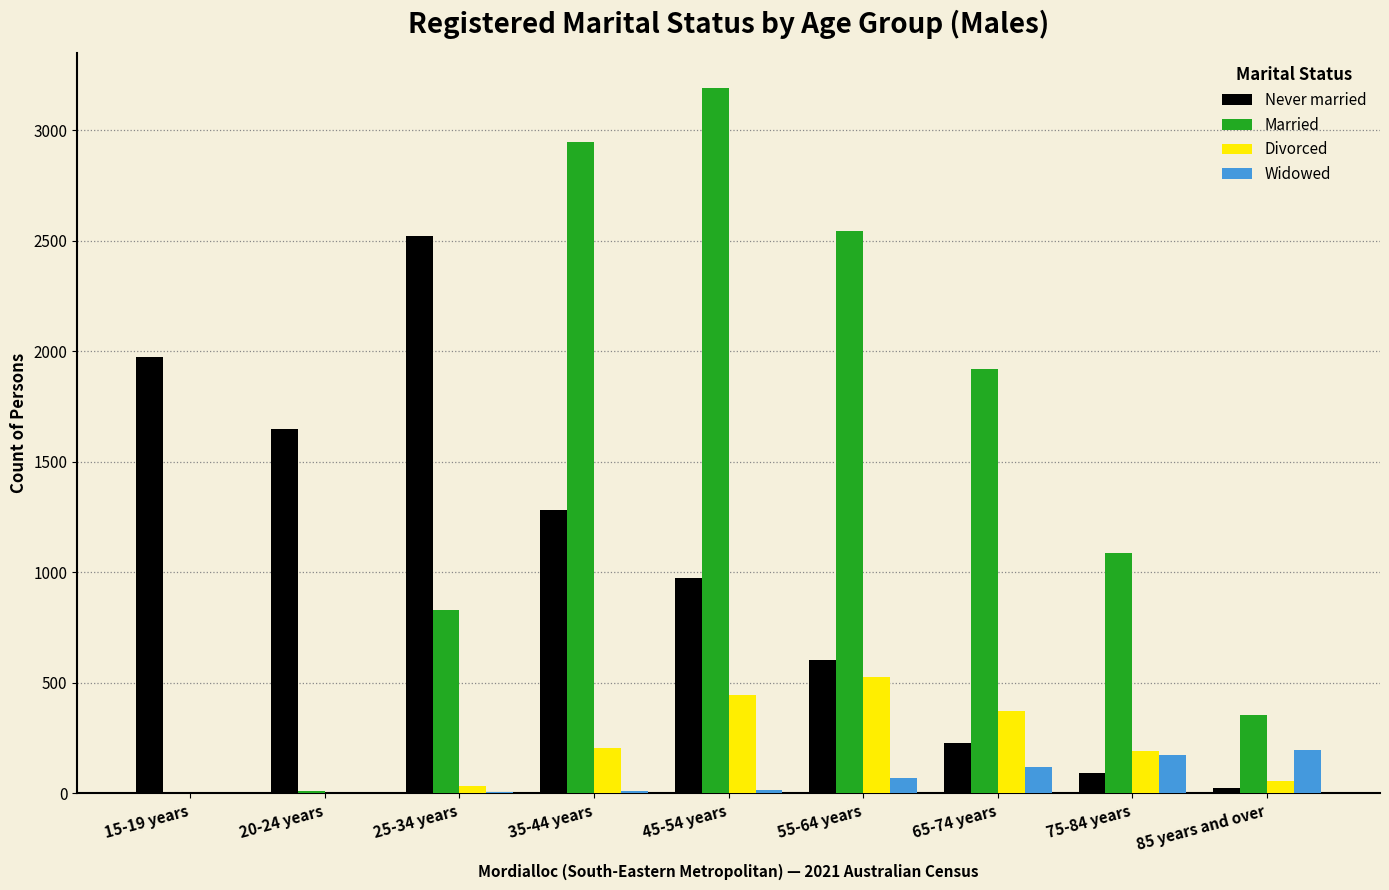

Between 35-44 years and 65-74 years, which series saw the biggest shift?

Never married